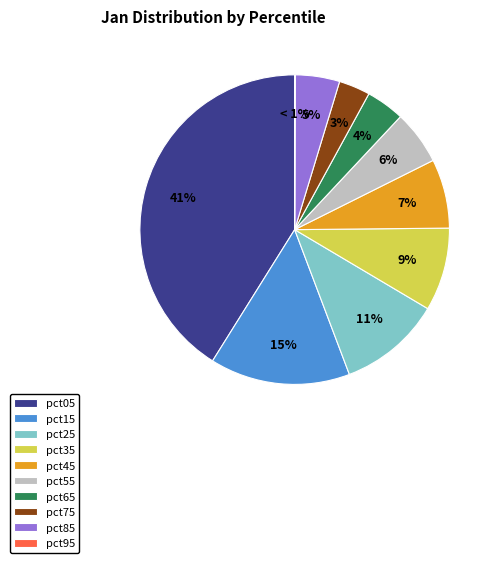

Does any single category account for the majority?

No